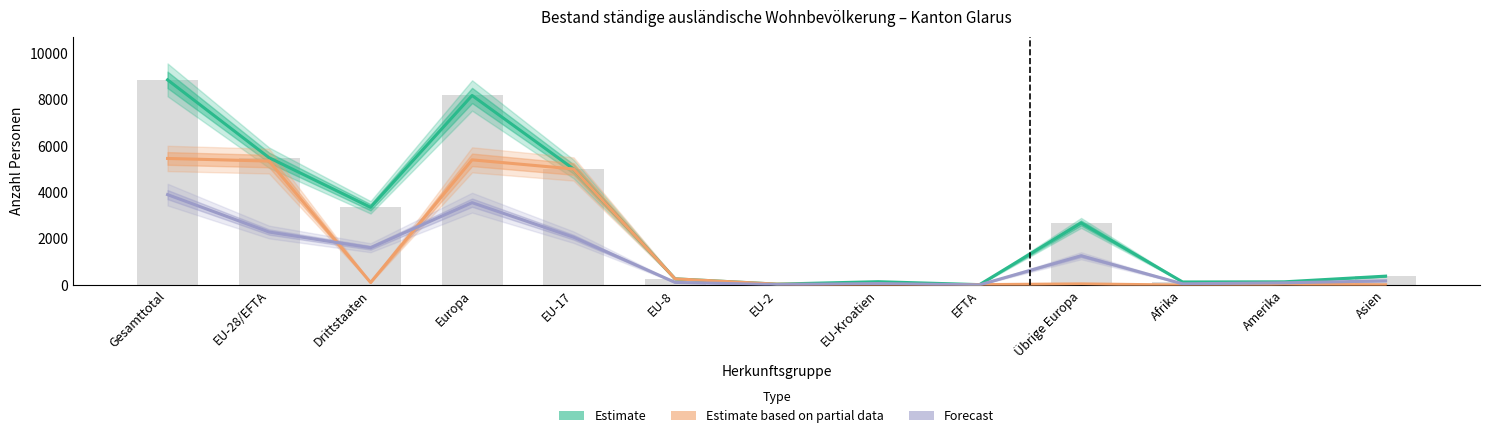

What is the approximate value of Forecast (Frauen) at Amerika?

101